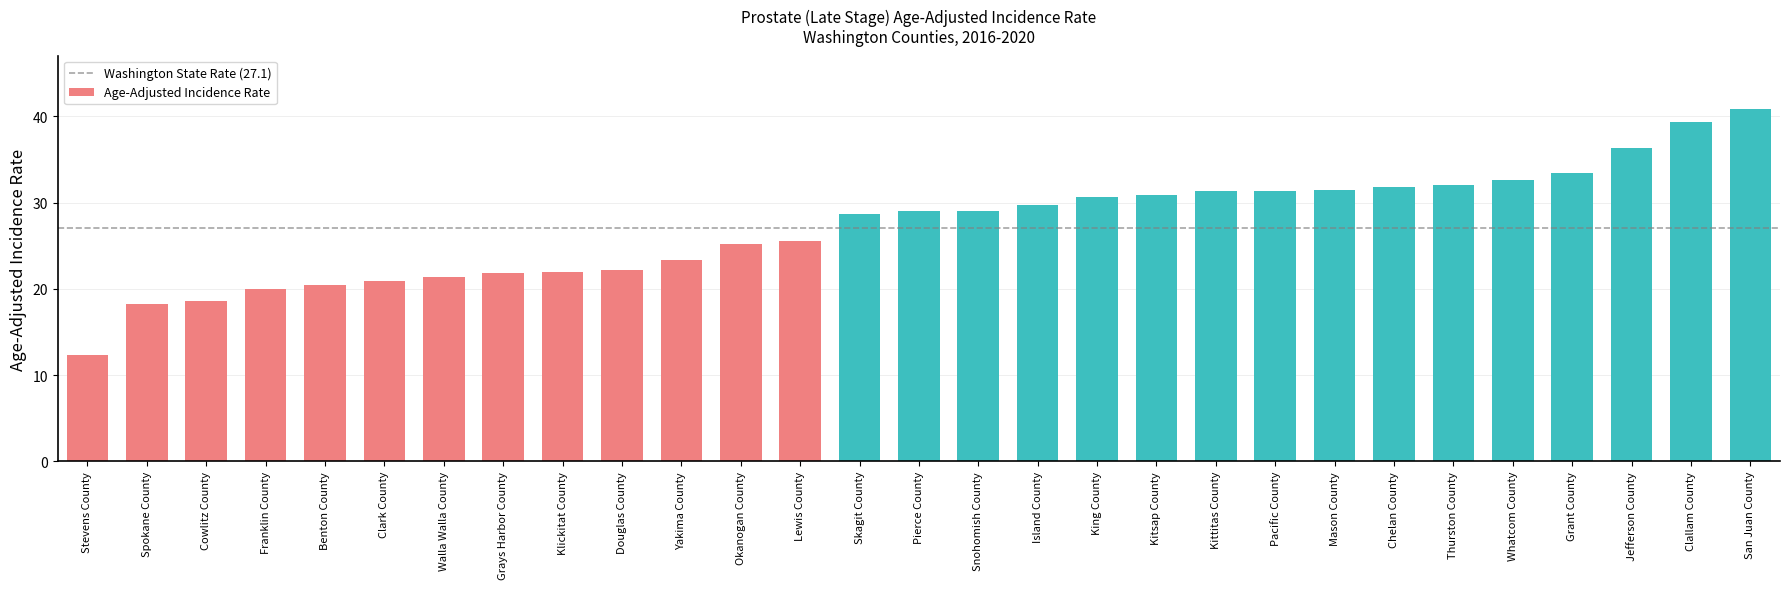

Between Jefferson County and Cowlitz County, which is larger?

Jefferson County